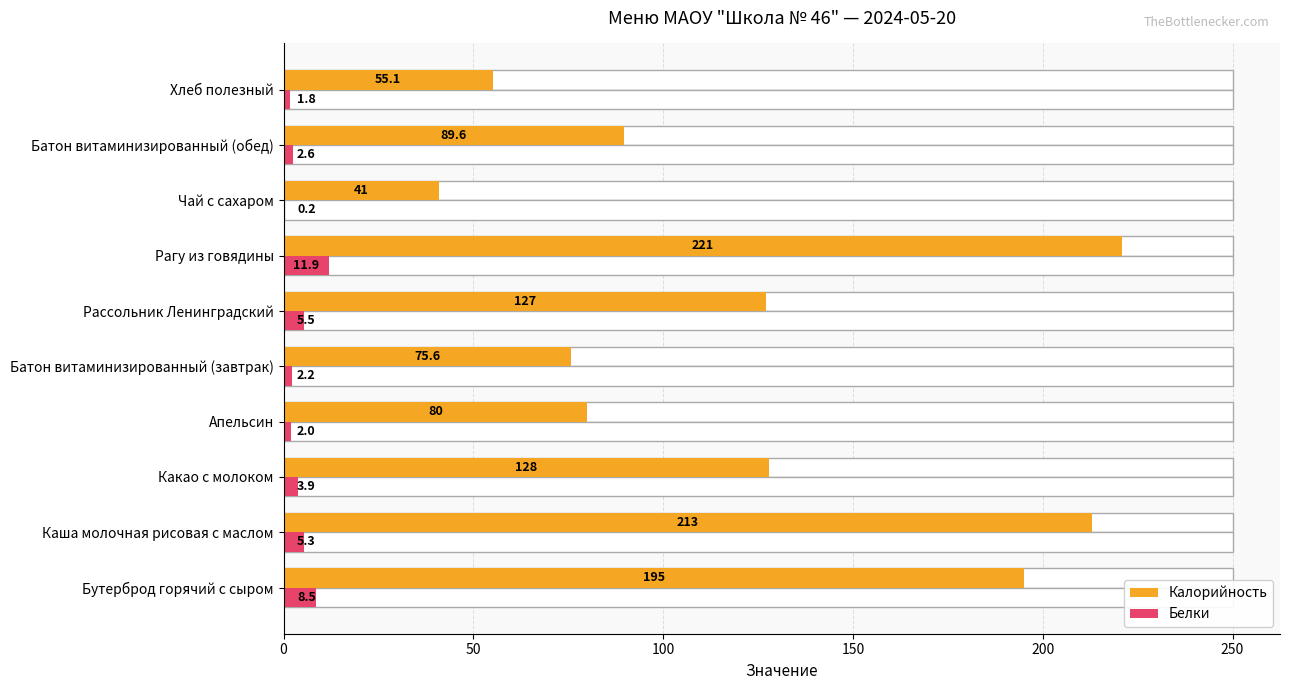

At how many categories does at least one series exceed 120?

5